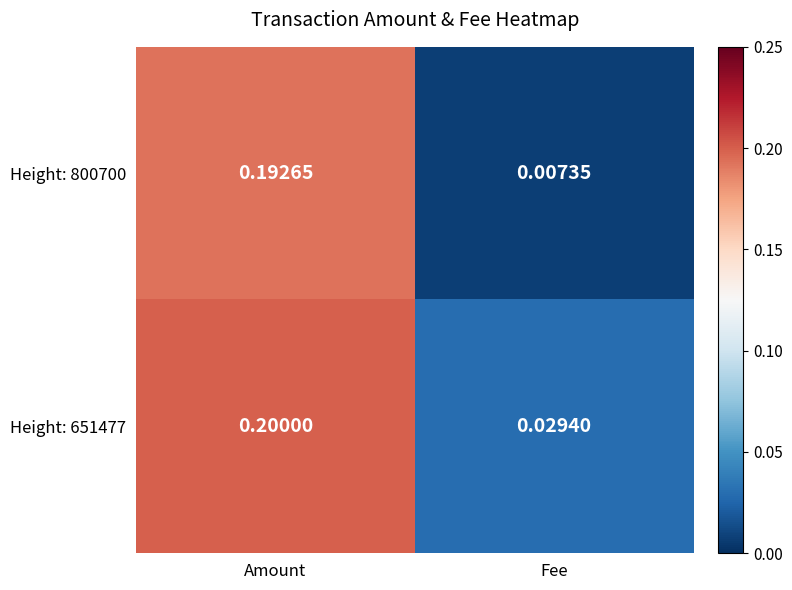

Which label corresponds to the smallest value in the chart?

Fee